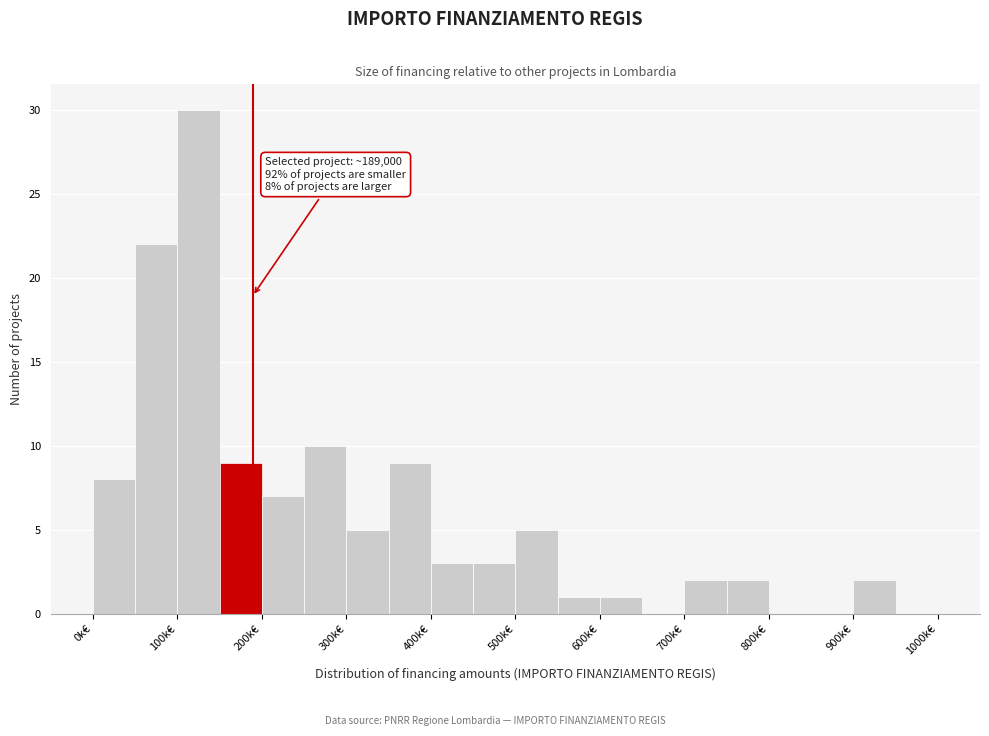

Over which range of the x-axis is the bar tallest?

100 to 150